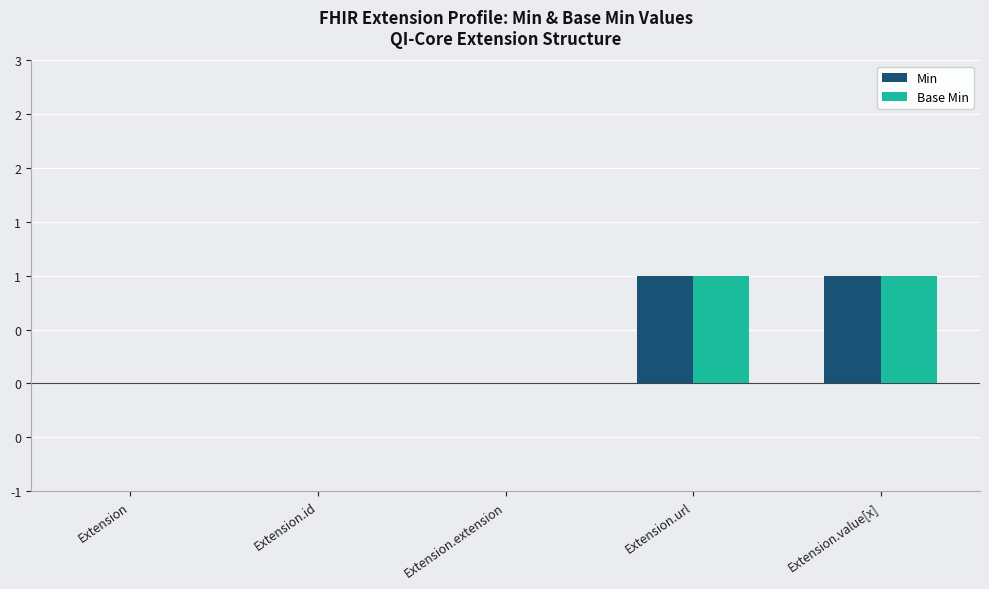

What are all the series names shown in the legend?

Min, Base Min